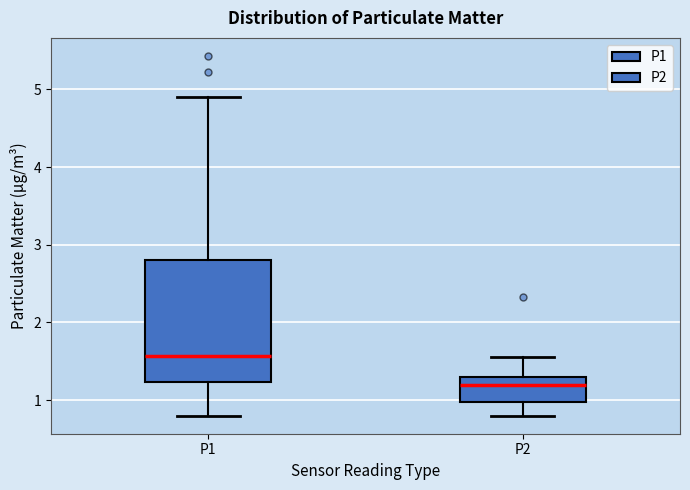

Comparing the boxes themselves (not the whiskers), which one is the tallest?

P1